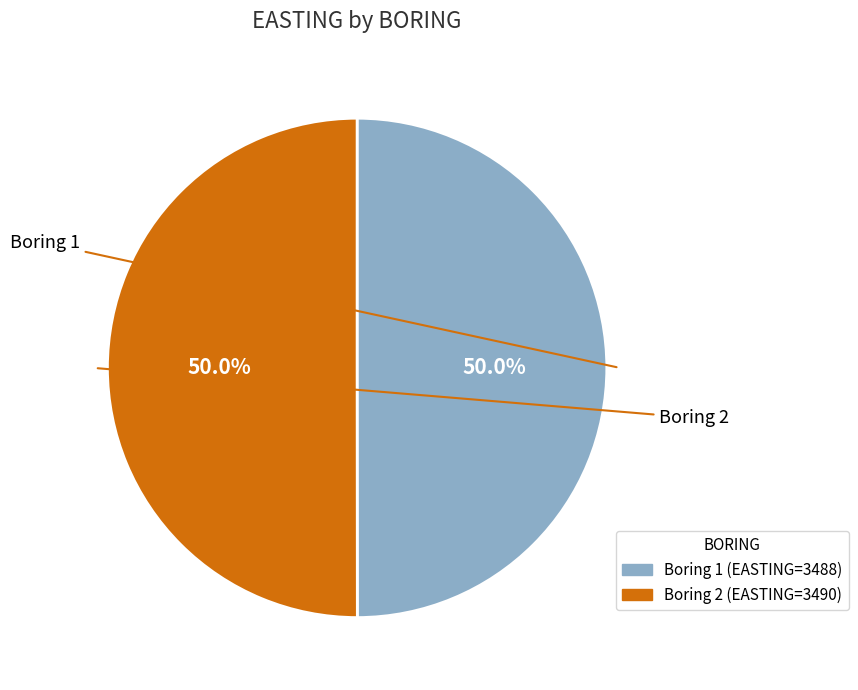

How many slices are in this pie chart?

2